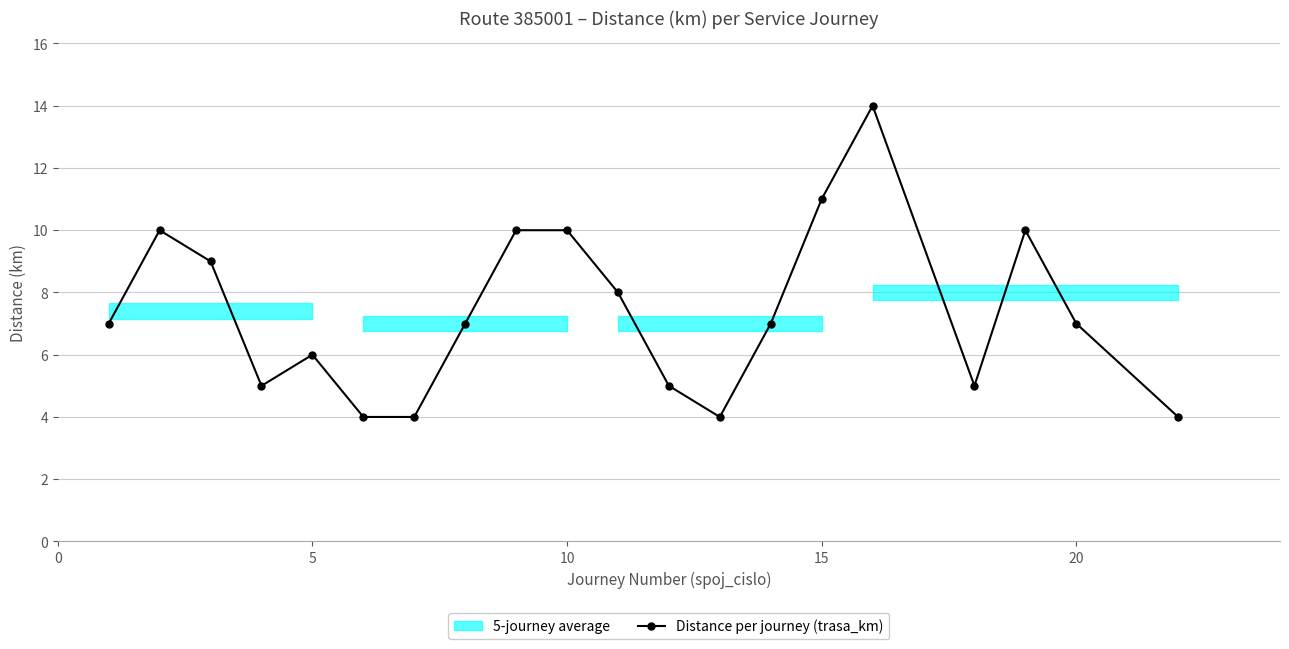

True or false: the data has more than 2 interior local peaks.

True